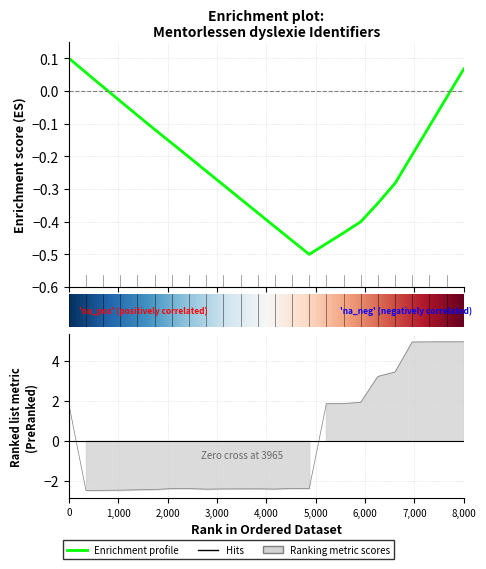

How many lines are shown in the chart?

1